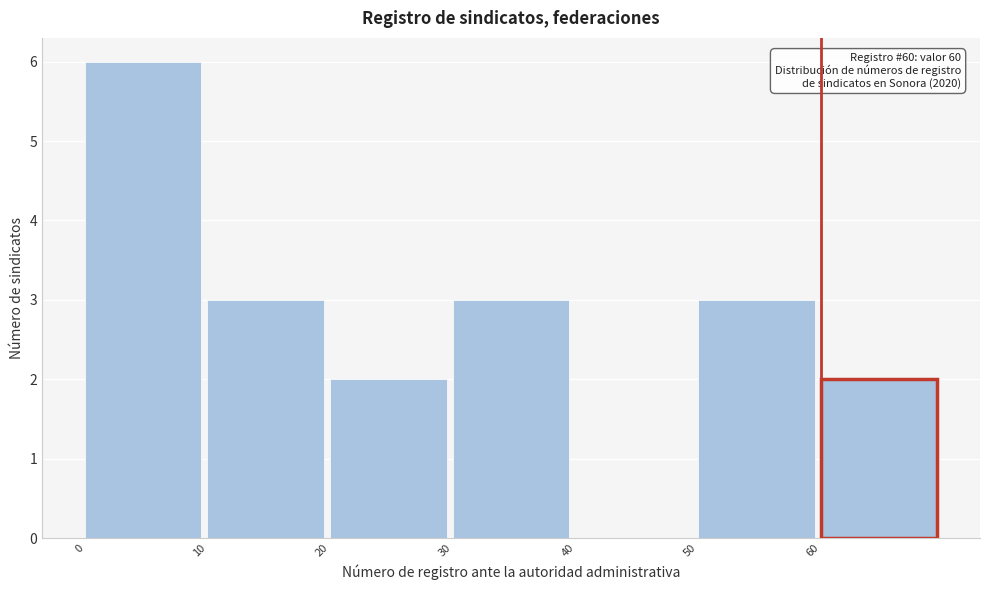

Over which range of the x-axis is the bar tallest?

0 to 10